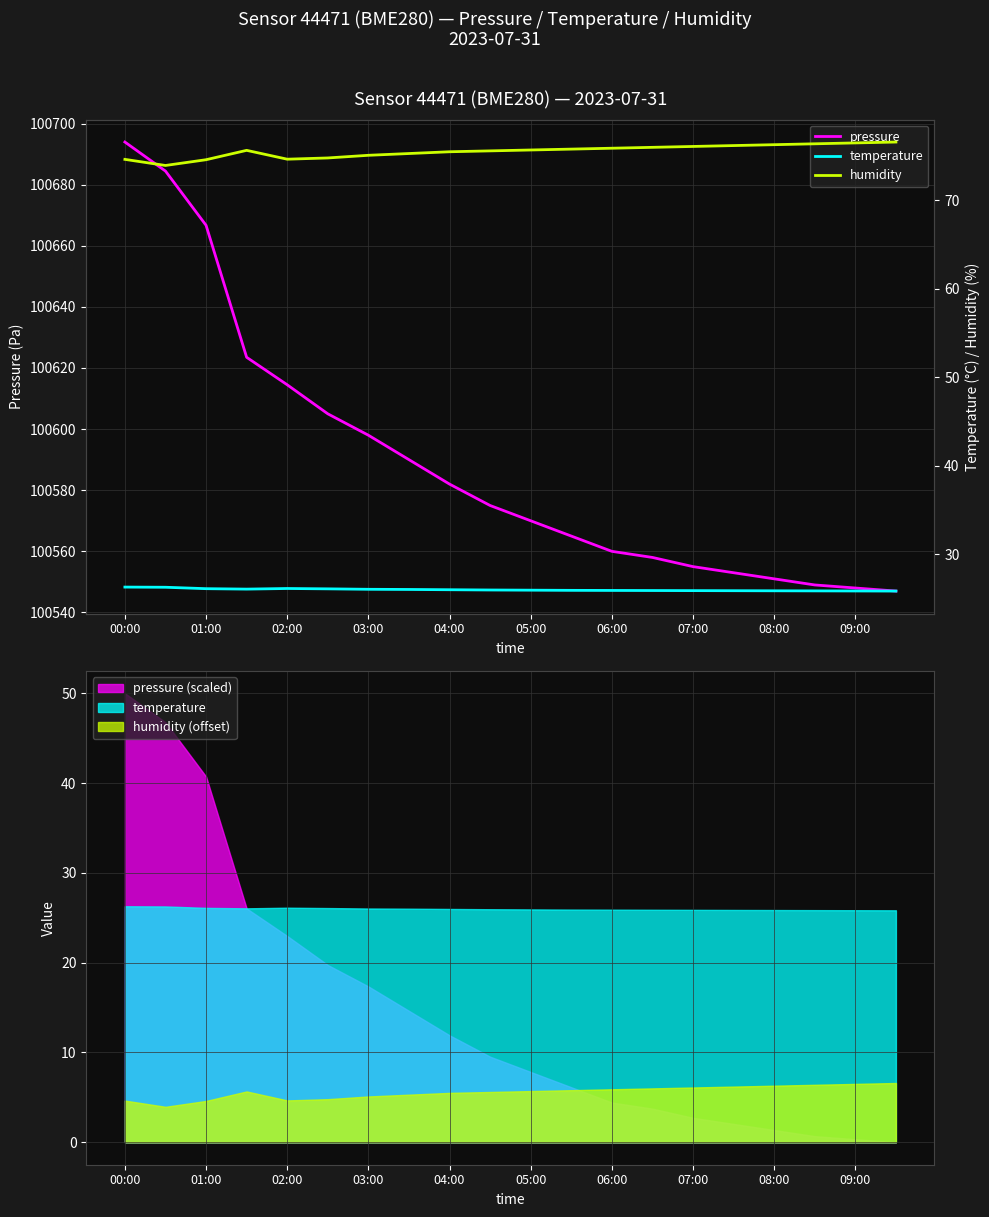

True or false: pressure and temperature intersect in this chart.

False